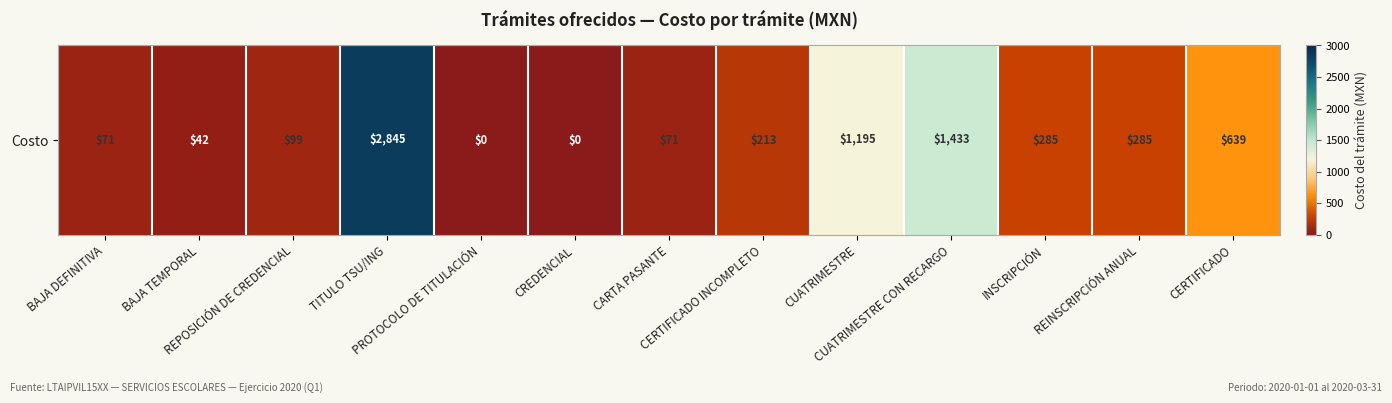

Which category has the highest value across all series?

TITULO TSU/ING